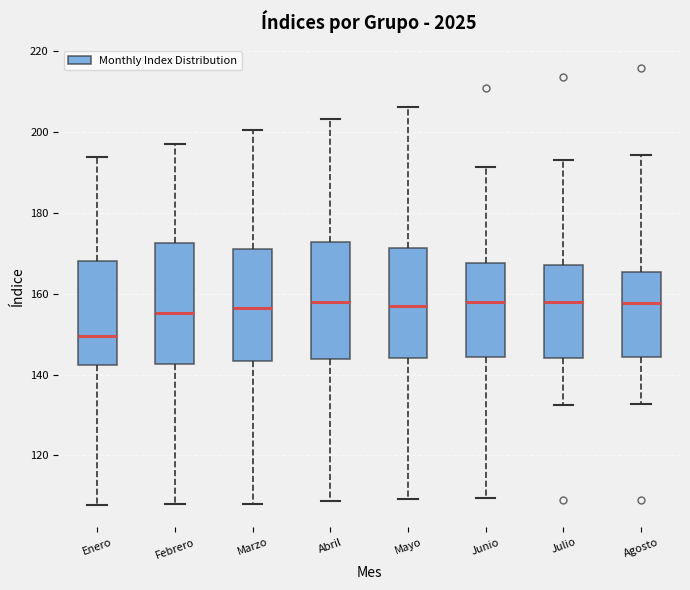

Reading left to right, read every box against the y-axis: the position of its median line, the range the box covers, and the ends of its whiskers. The values are not printed on the chart, so give them approximately, as read against the axis.

Enero: median 150, box 142 to 168, whiskers 108 to 194
Febrero: median 156, box 142 to 172, whiskers 108 to 198
Marzo: median 156, box 144 to 172, whiskers 108 to 200
Abril: median 158, box 144 to 172, whiskers 108 to 204
Mayo: median 158, box 144 to 172, whiskers 110 to 206
Junio: median 158, box 144 to 168, whiskers 110 to 192
Julio: median 158, box 144 to 168, whiskers 132 to 194
Agosto: median 158, box 144 to 166, whiskers 132 to 194